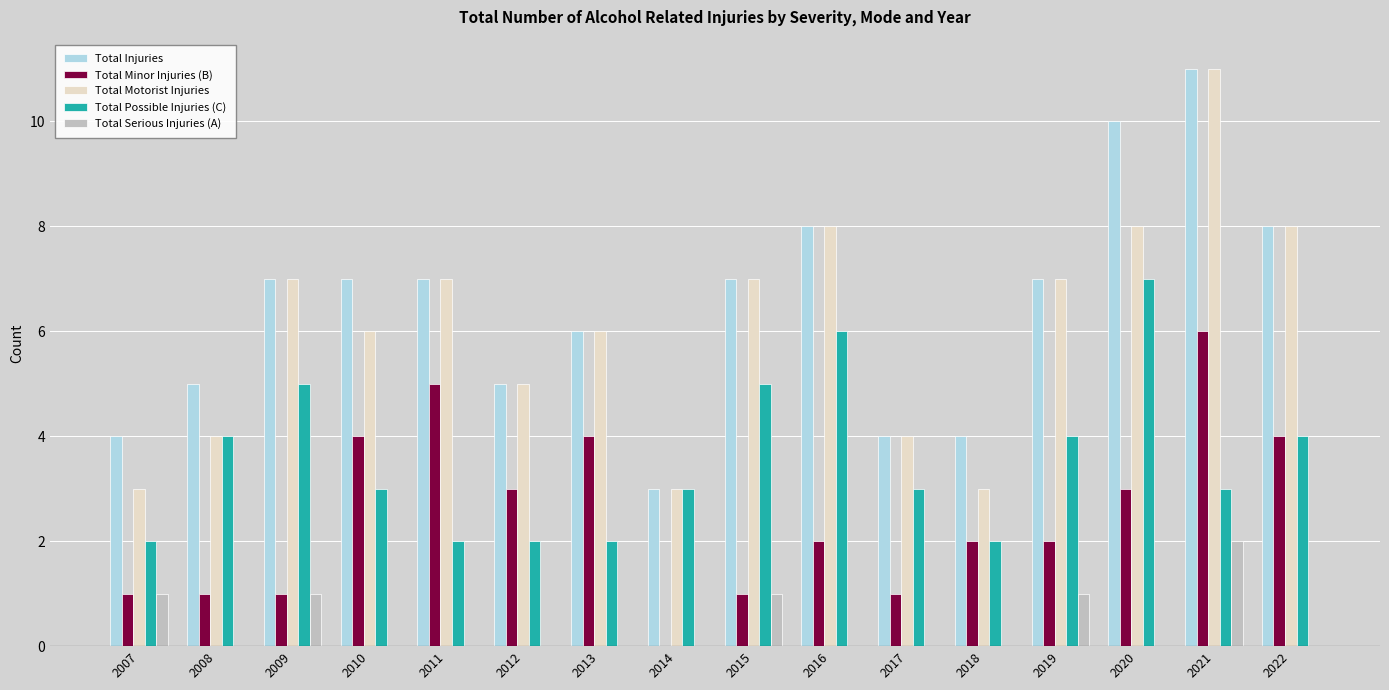

How many groups of bars are there?

16